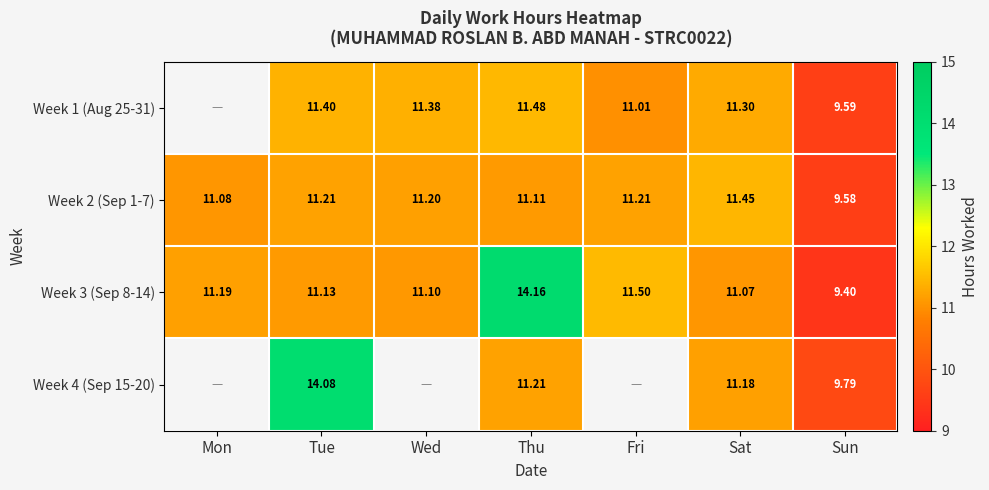

Which category has the highest value in the Week 3 (Sep 8-14) series?

Thu